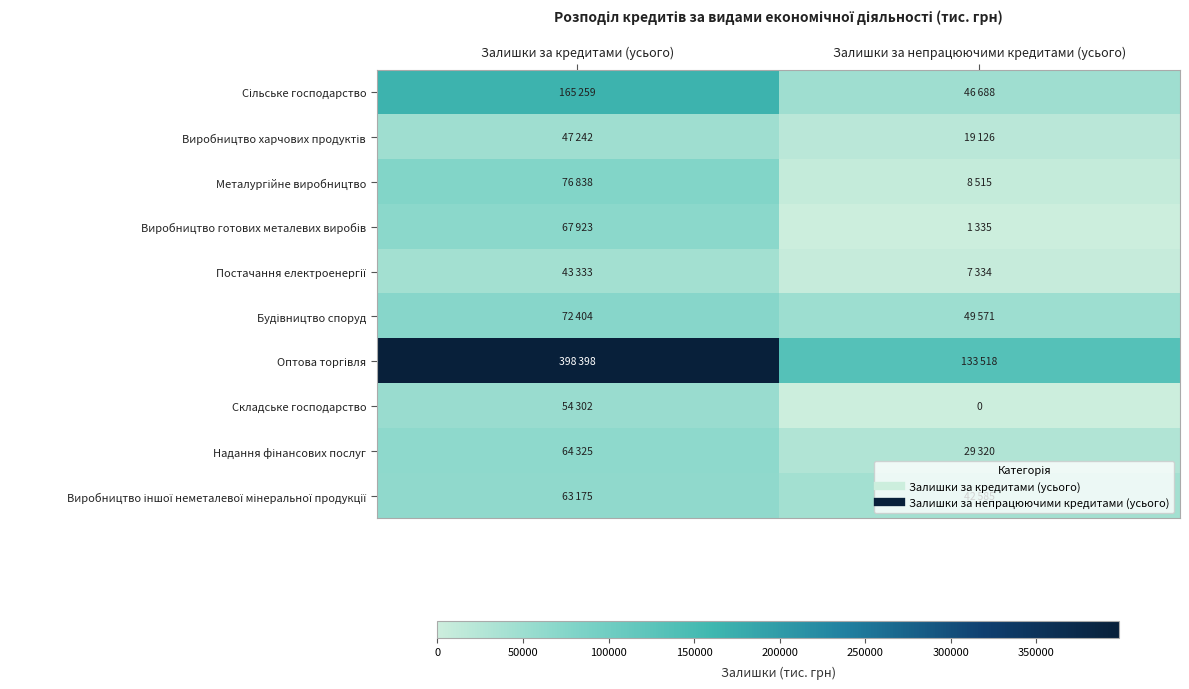

What is the average value of the Будівництво споруд series?

60988